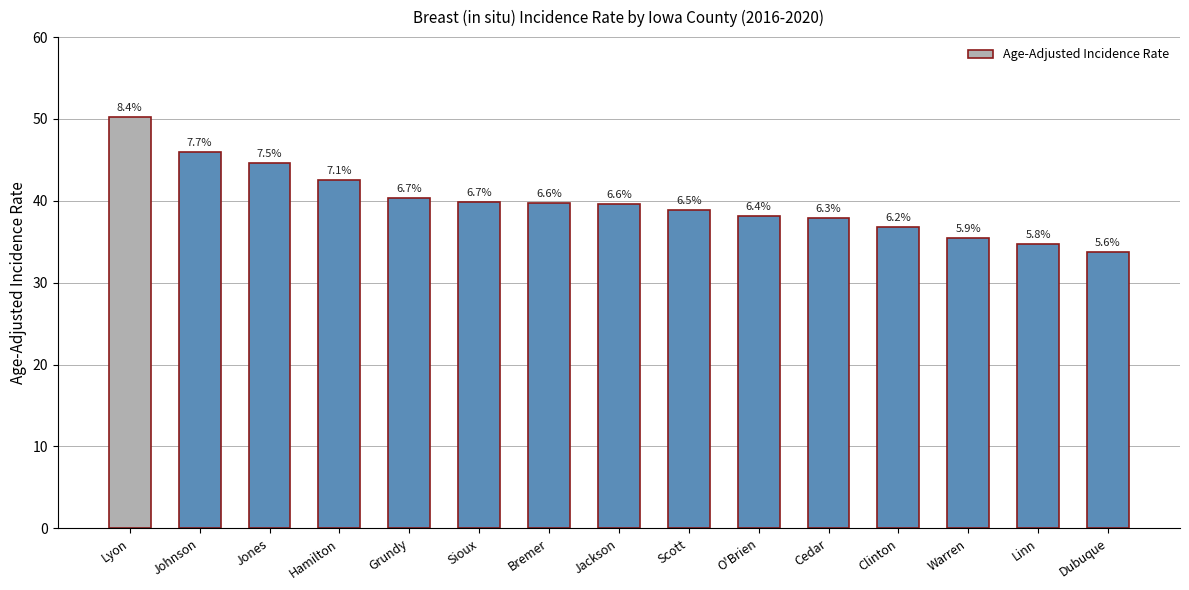

Reading left to right, list all the values displayed in this chart.

50.2	46.0	44.6	42.5	40.3	39.8	39.7	39.6	38.9	38.1	37.9	36.8	35.5	34.7	33.7